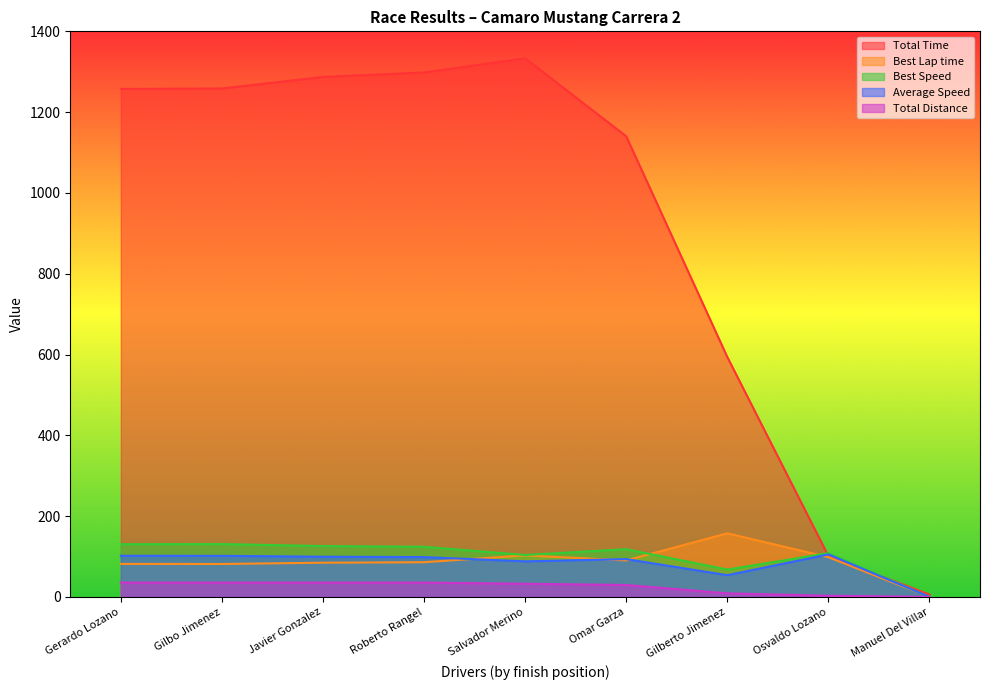

Which category has the highest value across all series?

Salvador Merino